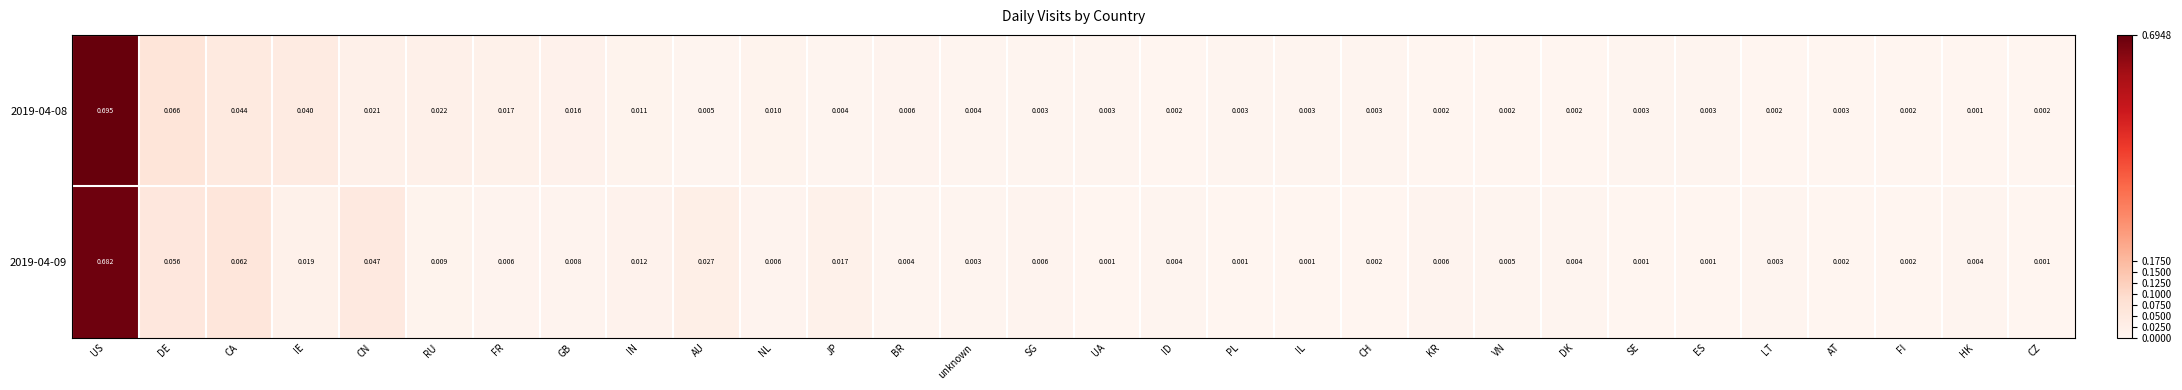

Which series changed the most between NL and PL?

2019-04-08